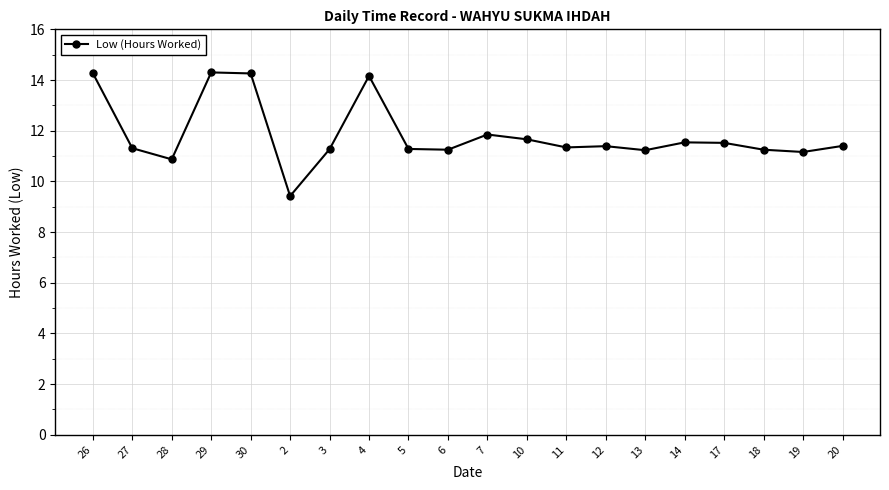

True or false: there are more than 0 points higher than both neighbors.

True